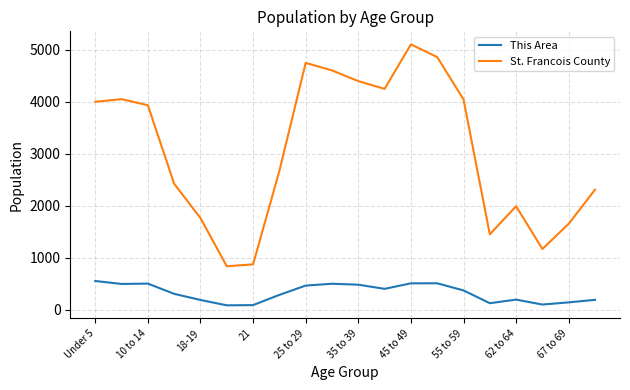

Rank the series by their maximum value, from lowest to highest.

This Area, St. Francois County